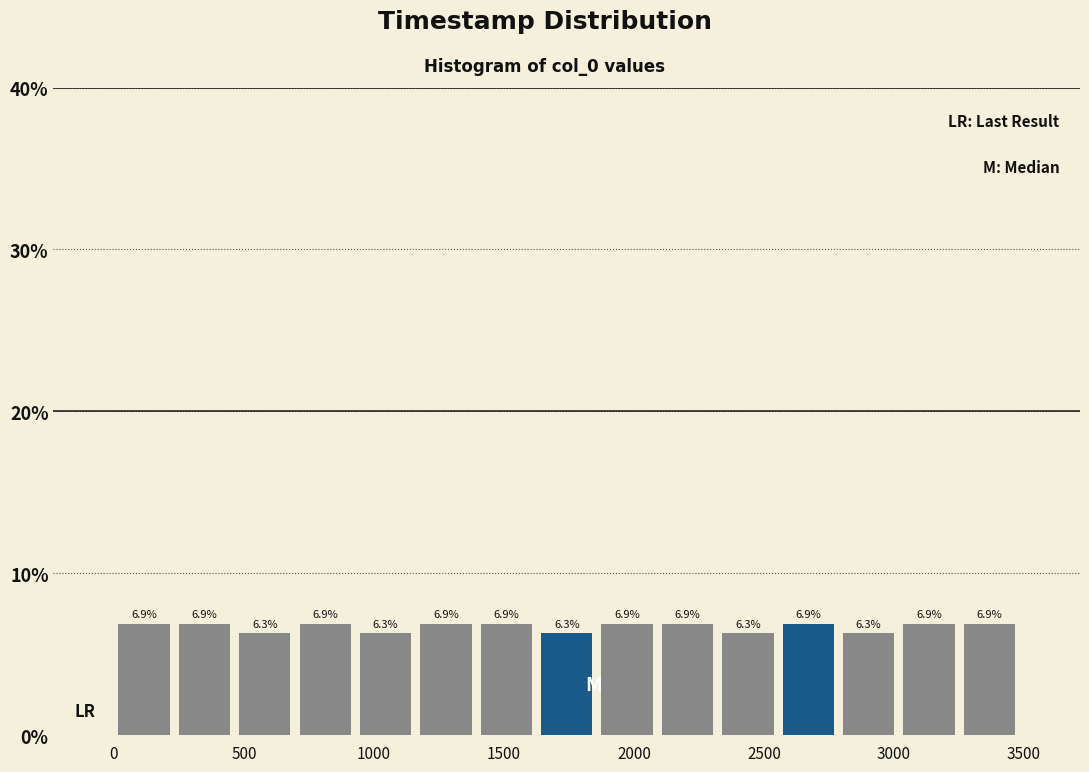

Reading left to right, transcribe this chart: for each bar, give the range it covers on the x-axis and its height. The bar edges are not printed on the chart, so give them approximately, as read against the axis.

0 to 250: 6.9
250 to 450: 6.9
450 to 700: 6.3
700 to 950: 6.9
950 to 1150: 6.3
1150 to 1400: 6.9
1400 to 1650: 6.9
1650 to 1850: 6.3
1850 to 2100: 6.9
2100 to 2300: 6.9
2300 to 2550: 6.3
2550 to 2800: 6.9
2800 to 3000: 6.3
3000 to 3250: 6.9
3250 to 3500: 6.9